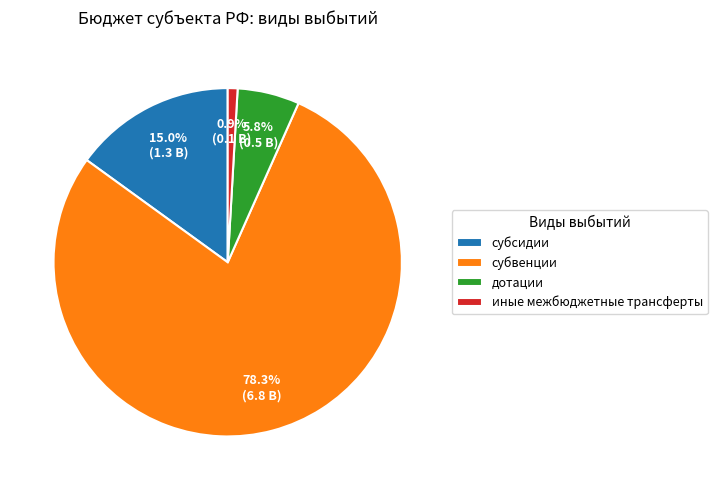

What percentage is the субвенции slice, to the nearest percent?

78%